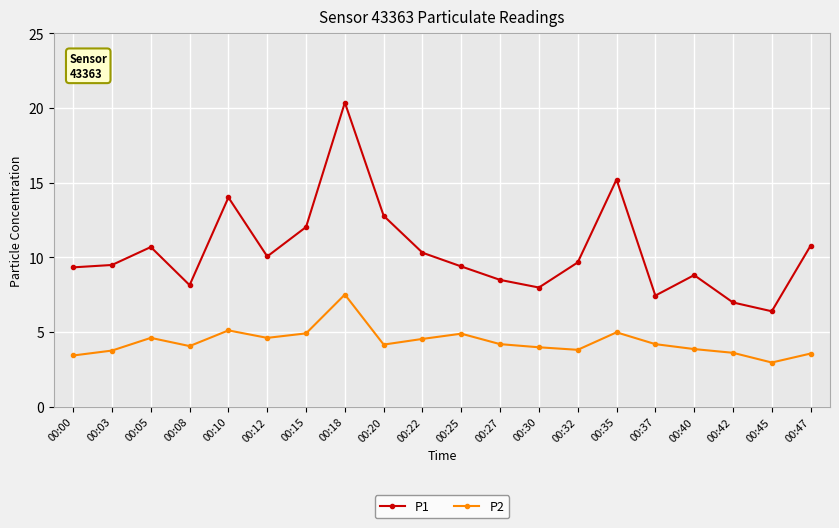

The value of P2 at 00:10 is 5.1. True or false?

True